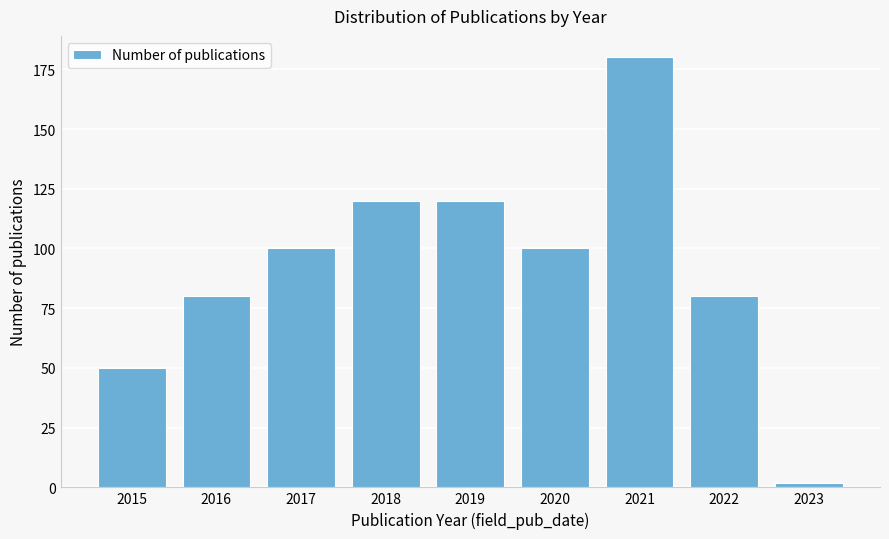

Reading right to left, extract all data points from this chart.

2	80	180	100	120	120	100	80	50